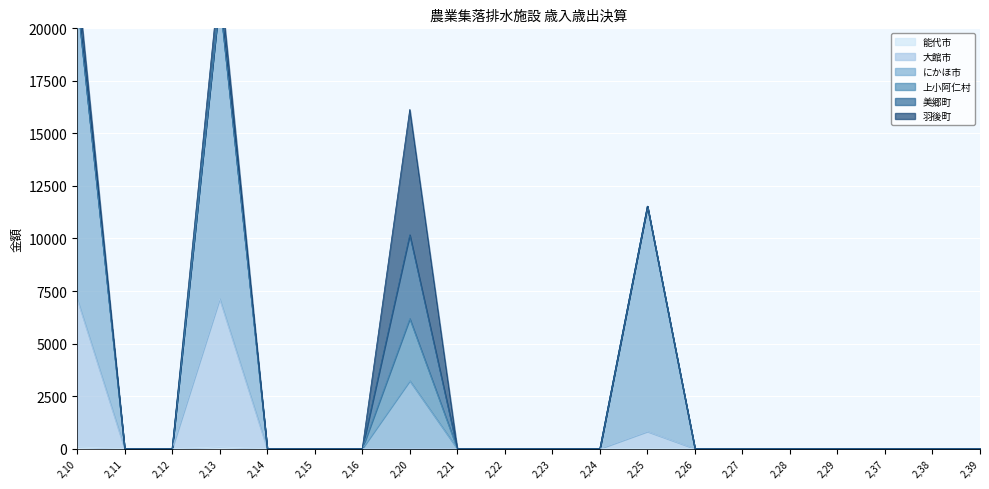

True or false: にかほ市 has a value of 0 at 2,29.

True